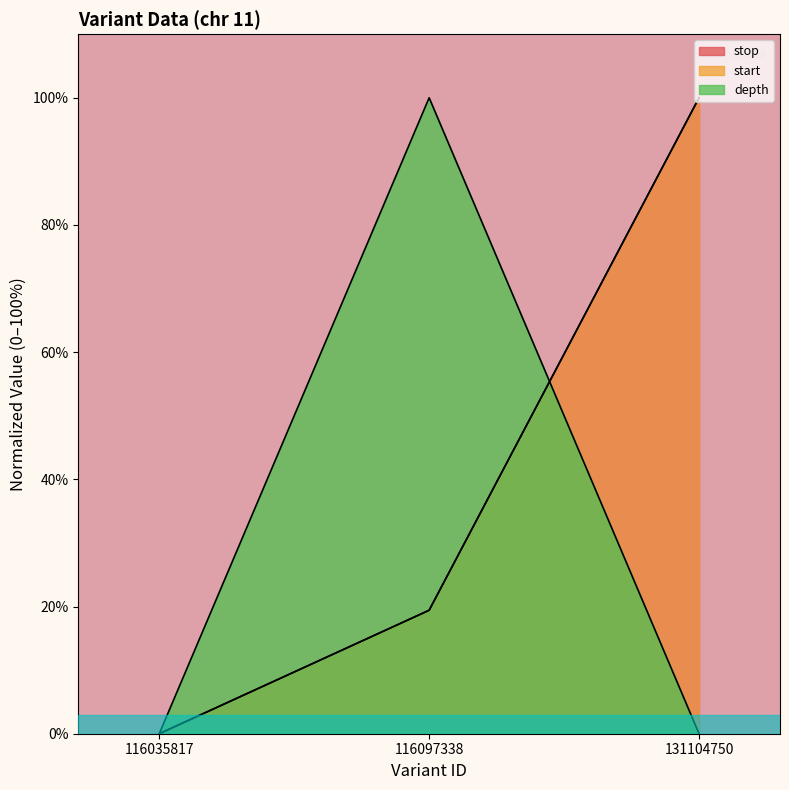

What is the greatest value displayed?

100.0